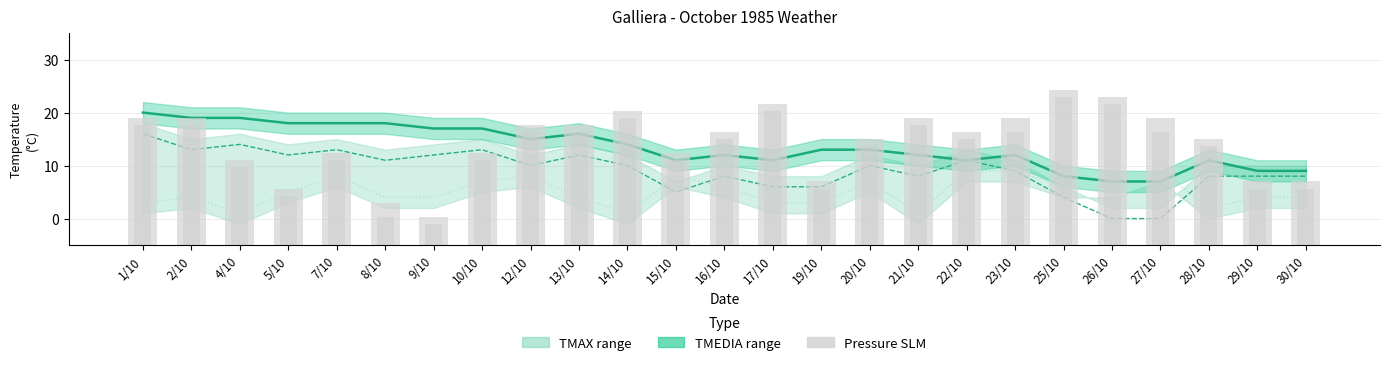

What is the sum of all TMEDIA °C values?

337